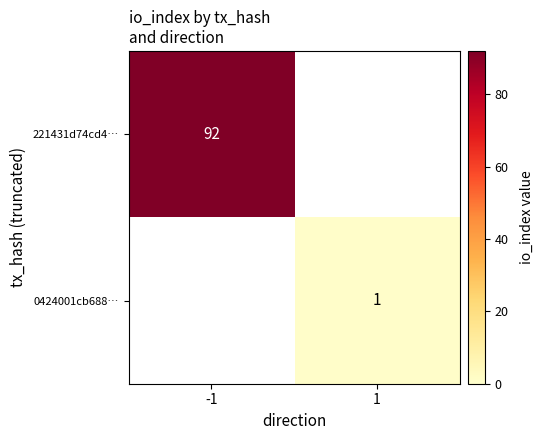

Is the value of 221431d74cd4… at -1 greater than the value of 0424001cb688… at 1?

Yes